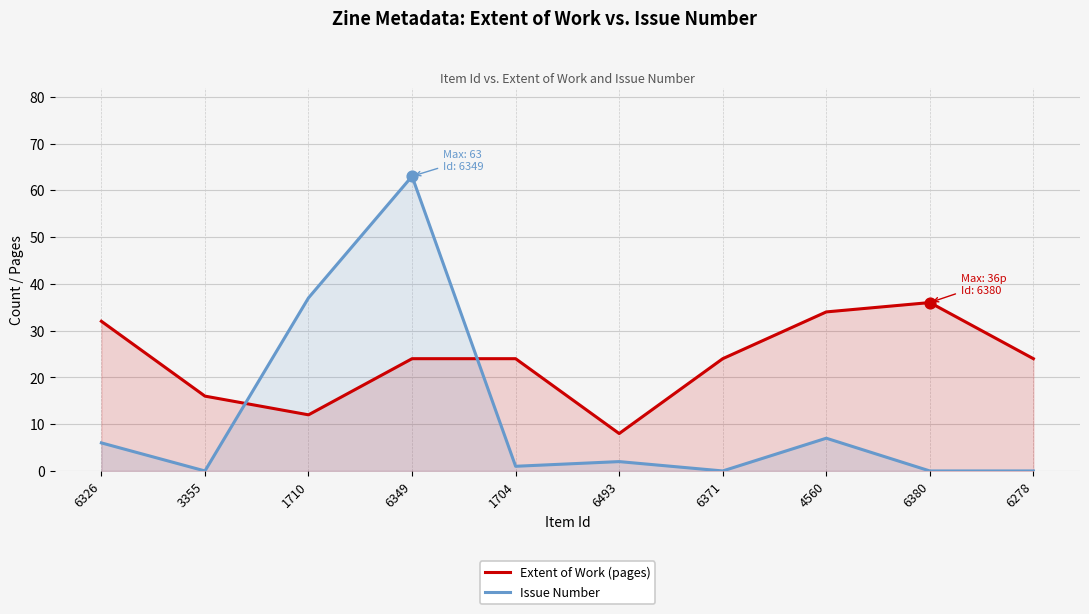

At how many categories does at least one series exceed 21?

8